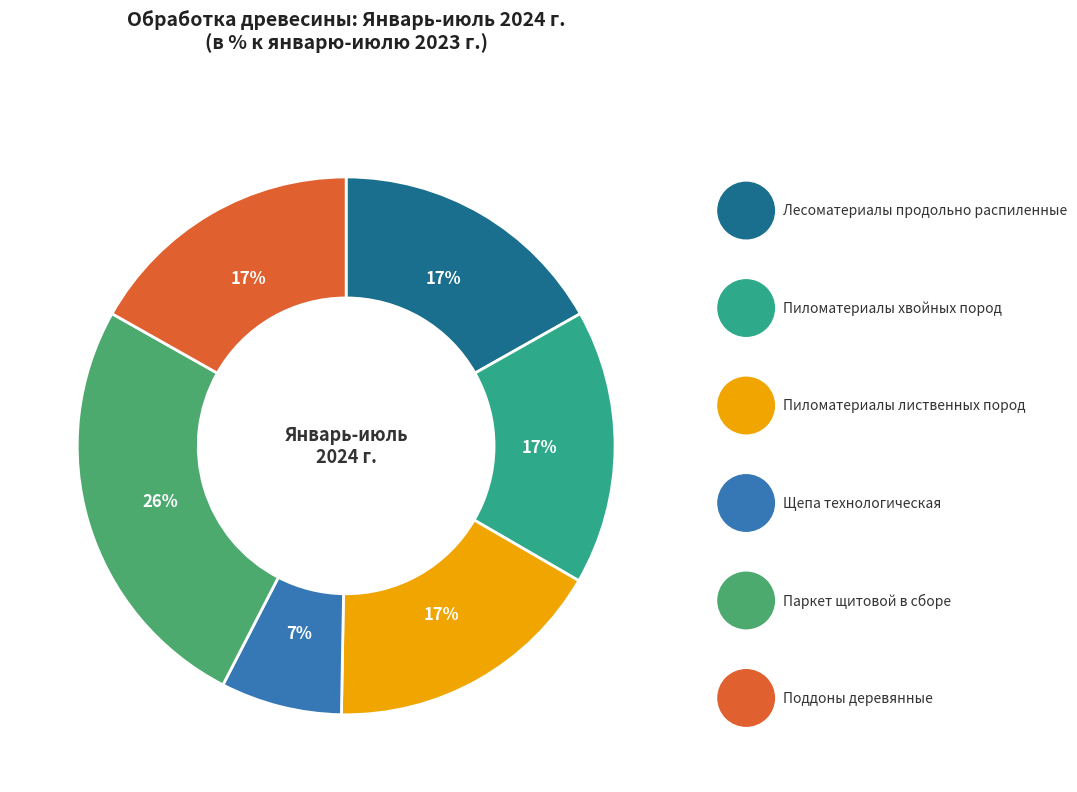

To the nearest percent, what is the average slice percentage?

17%